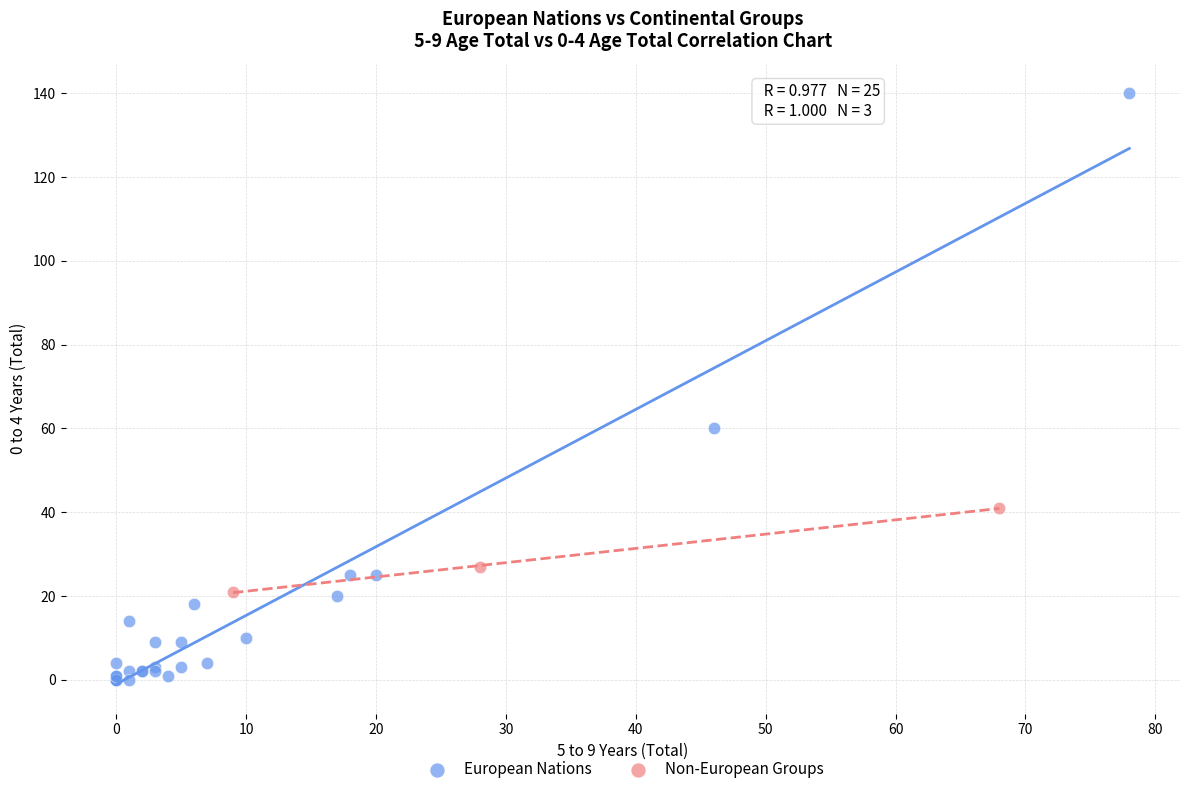

Which series has the widest spread of Y values?

European Nations